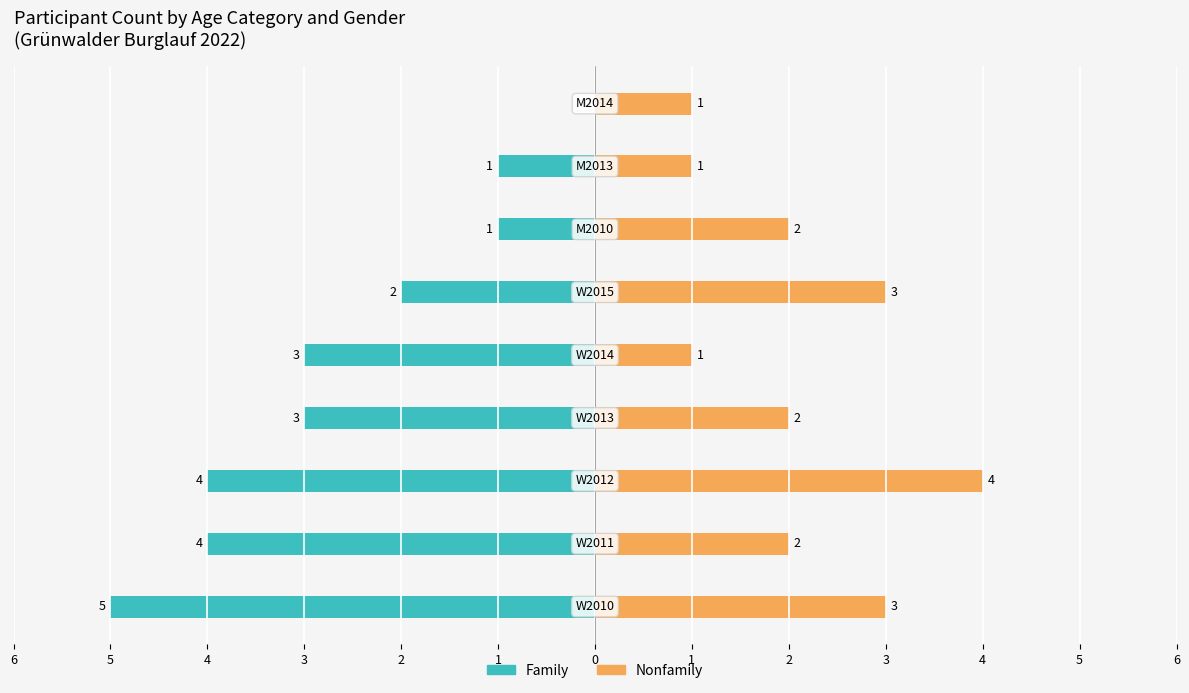

Rank the series at 3 from highest to lowest value.

Nonfamily, Family